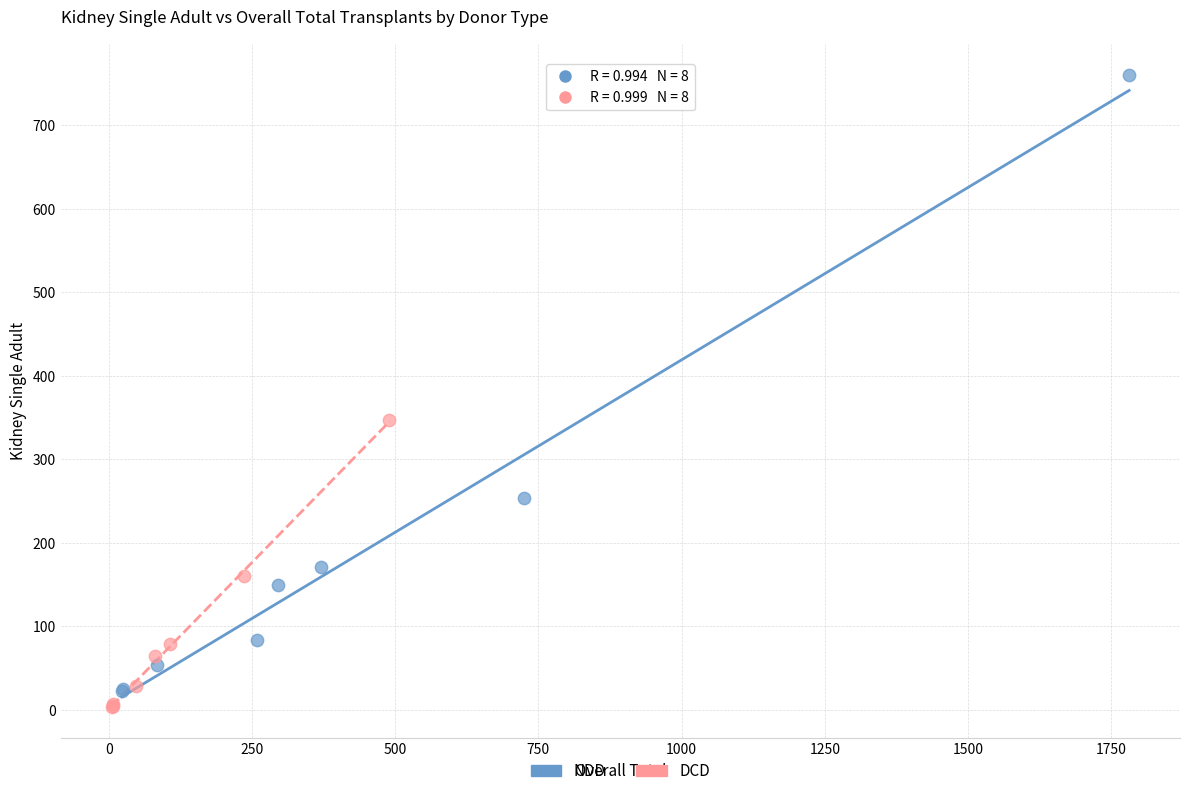

Which series contains the lowest Y value?

DCD